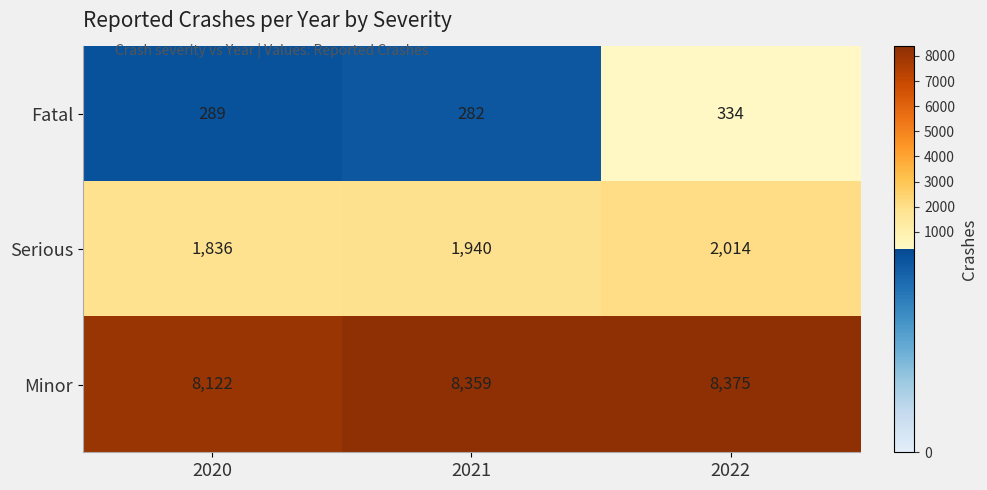

Between 2021 and 2022, which series saw the biggest shift?

Serious